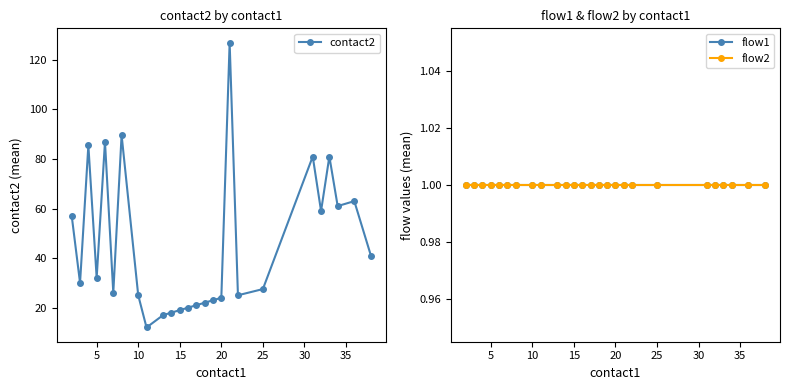

Which series has the largest range (max minus min)?

contact2